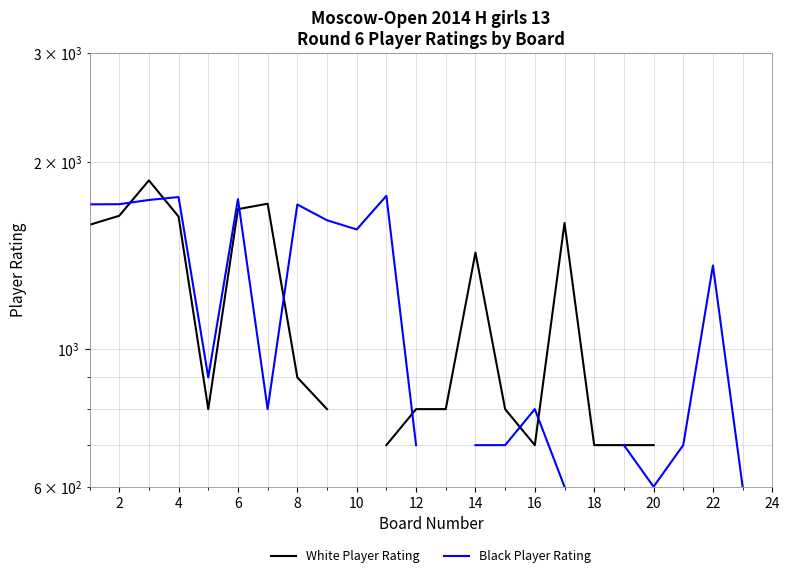

At 18, list the series in order from largest to smallest.

White Player Rating, Black Player Rating